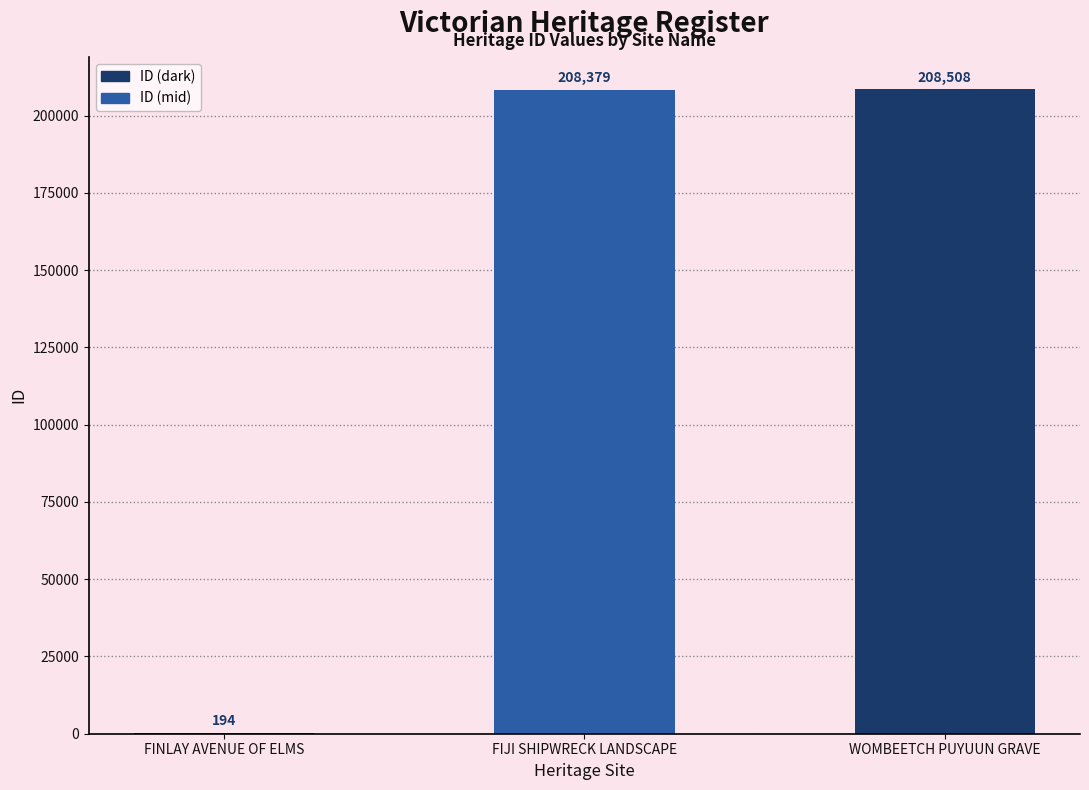

What is the ratio of the value at FIJI SHIPWRECK LANDSCAPE to the value at FINLAY AVENUE OF ELMS?

1074.1